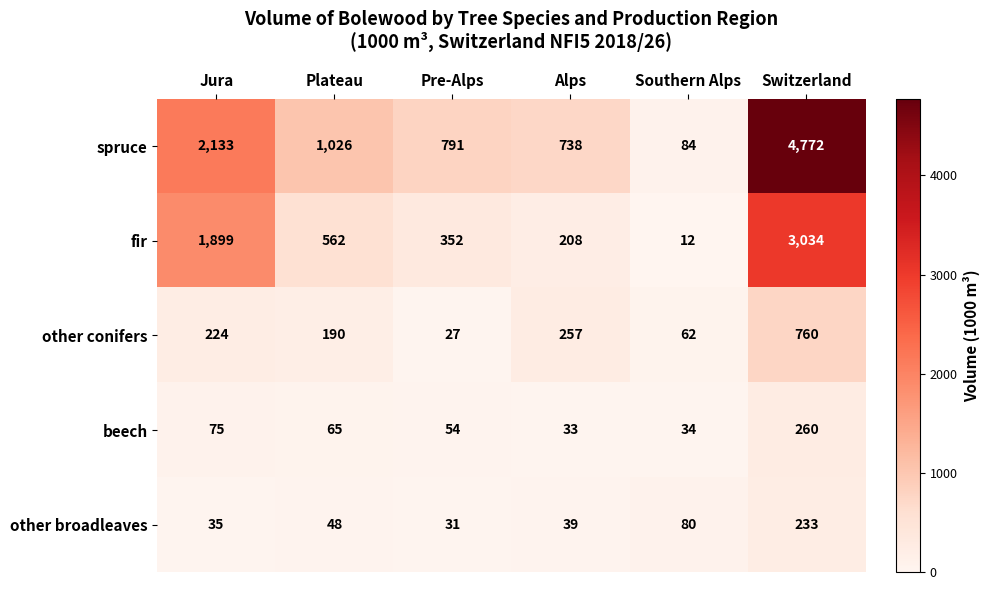

What is the smallest value displayed?

12